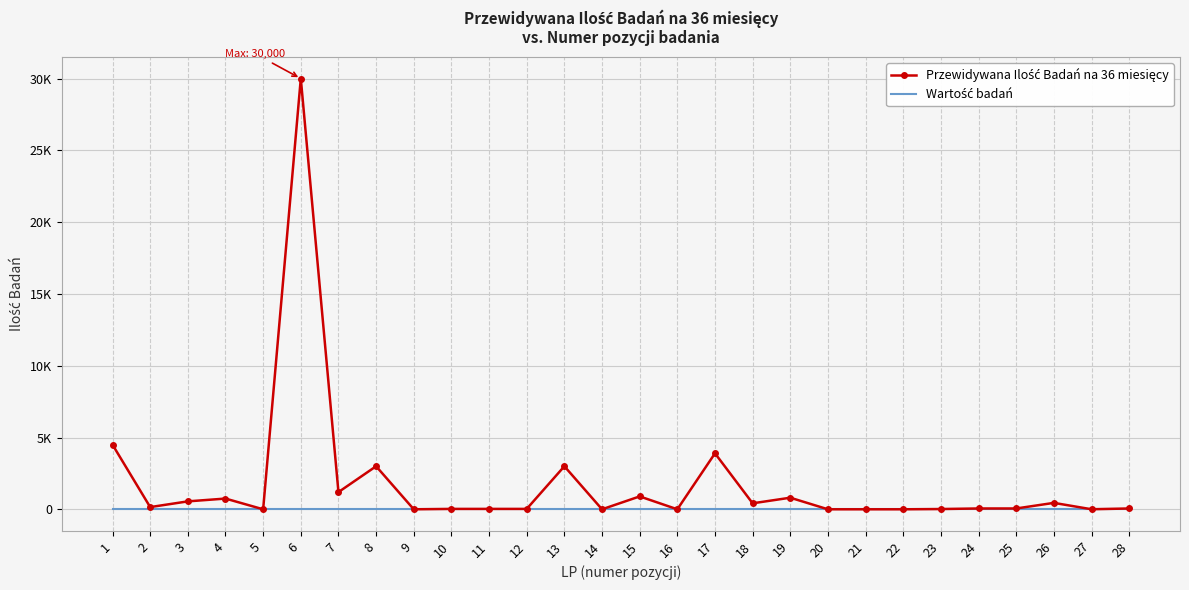

True or false: Przewidywana Ilość Badań na 36 miesięcy and Wartość badań cross at least once.

False